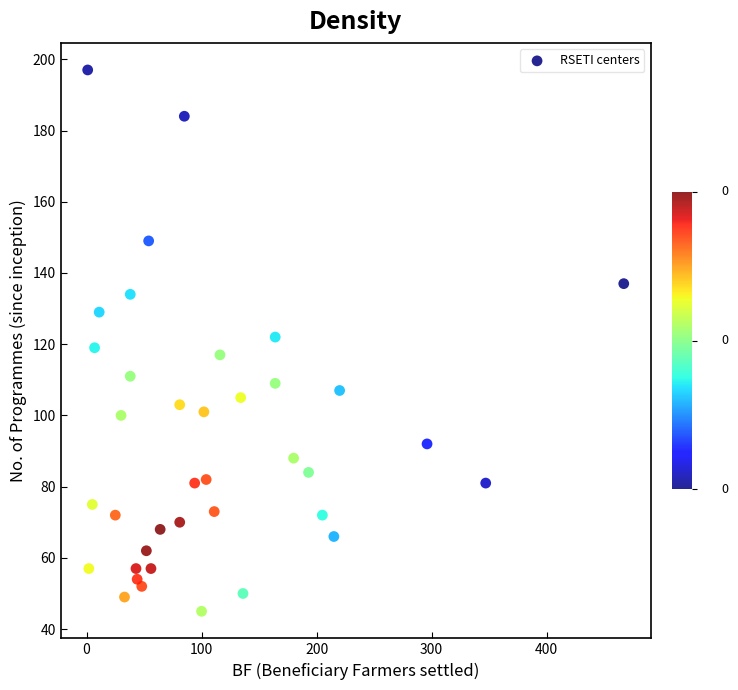

What is the range of Y values (max minus min)?

152